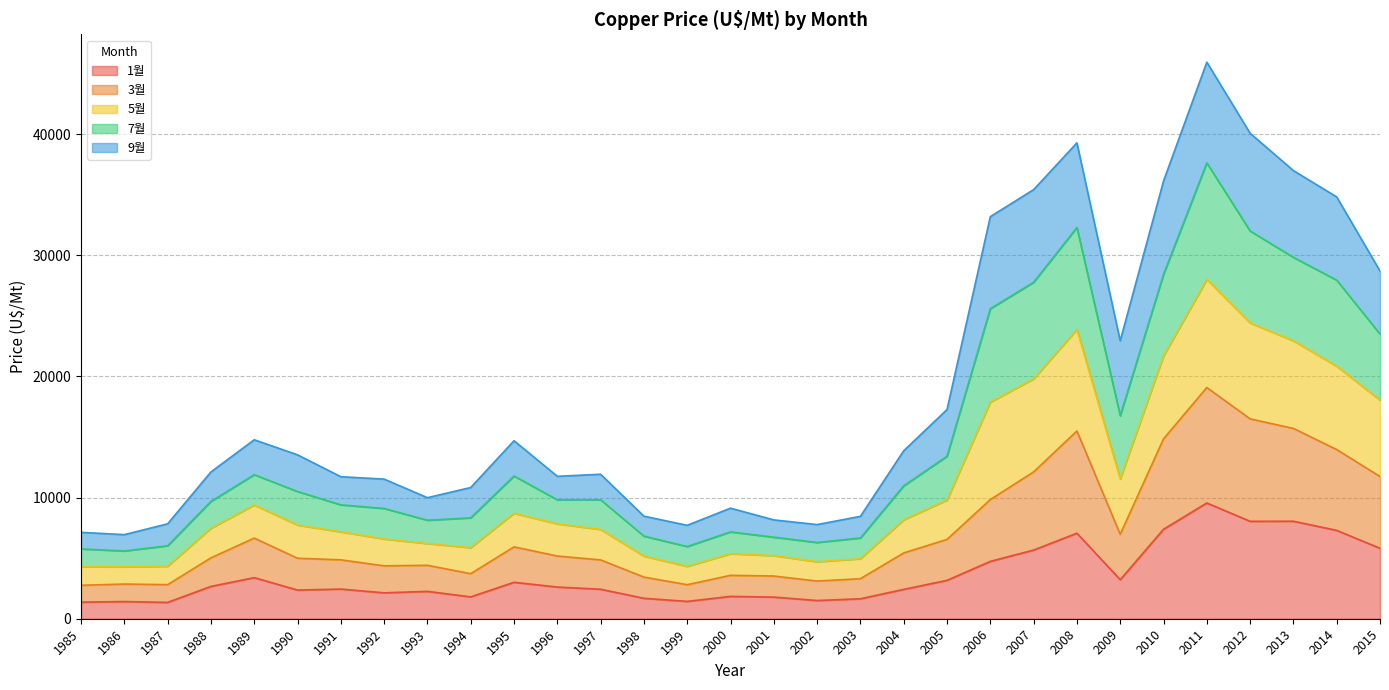

What is the lowest value of the 1월 series?

1347.0